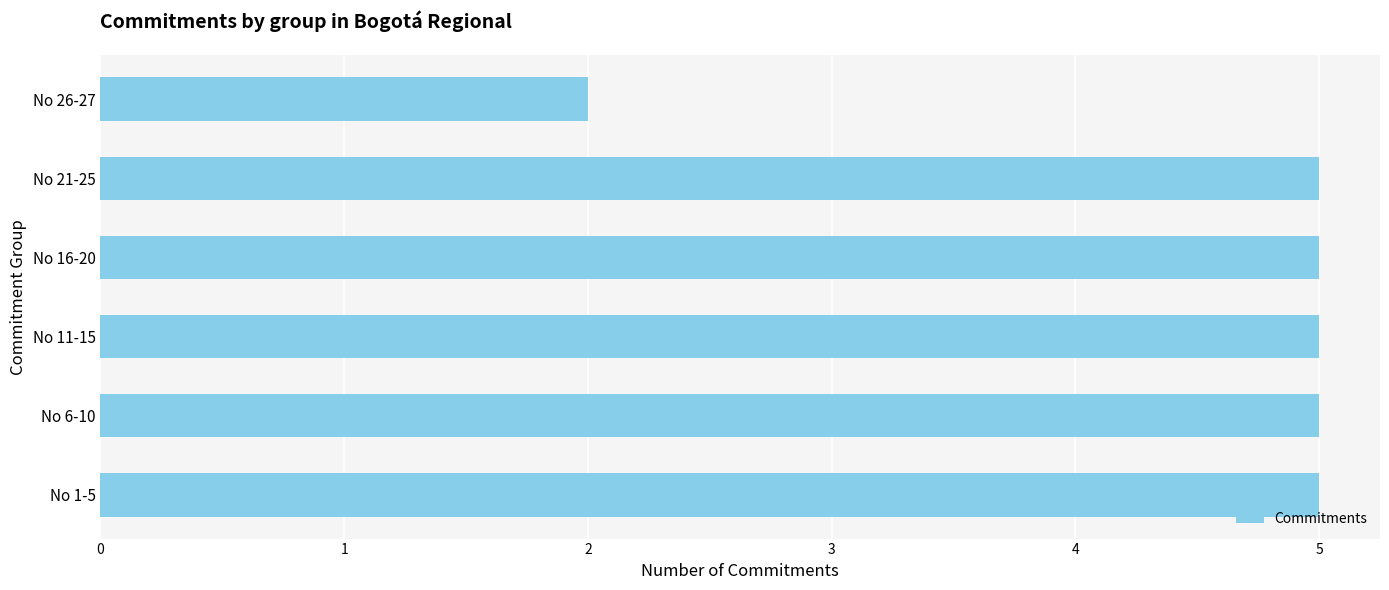

Between No 26-27 and No 11-15, which is larger?

No 11-15